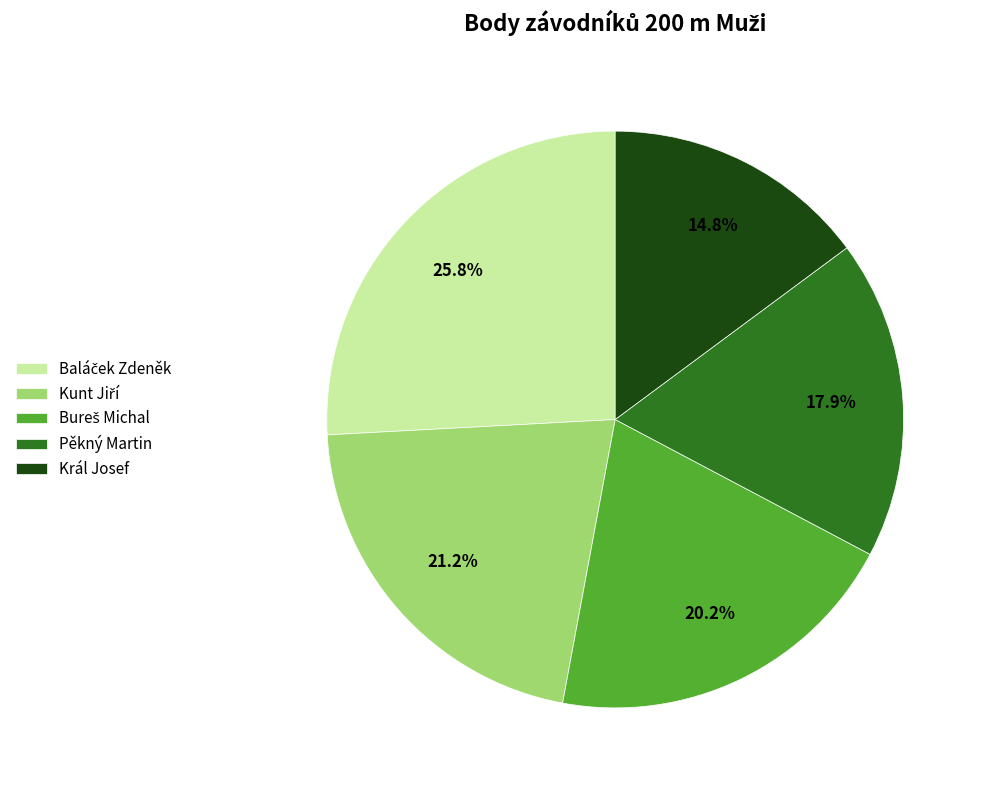

Approximately how many times larger is the value at Král Josef compared to Pěkný Martin?

0.8